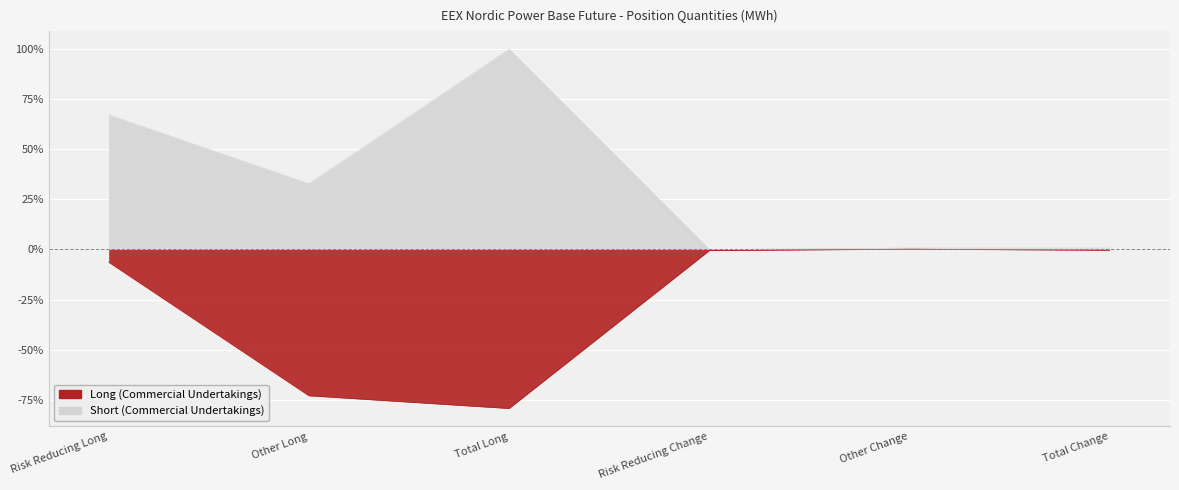

List the labels in order of Long value, smallest first.

Total Long, Other Long, Risk Reducing Long, Risk Reducing Change, Total Change, Other Change